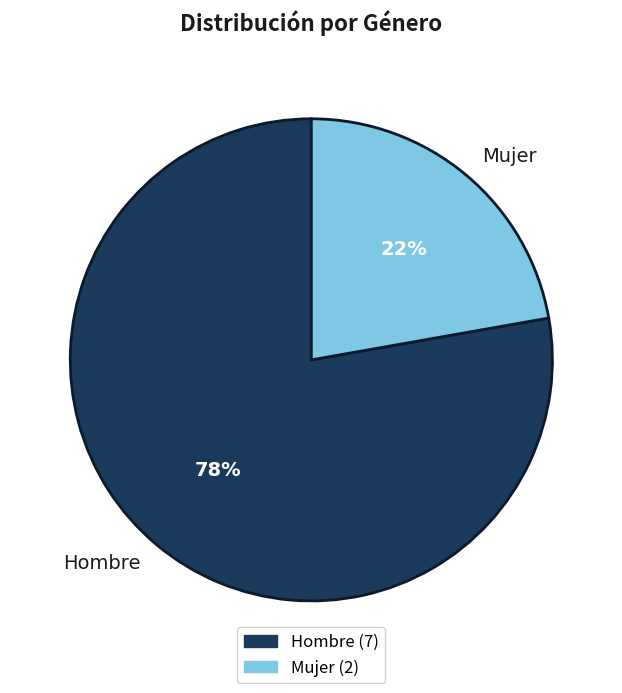

Approximately how many times larger is the value at Hombre compared to Mujer?

3.5